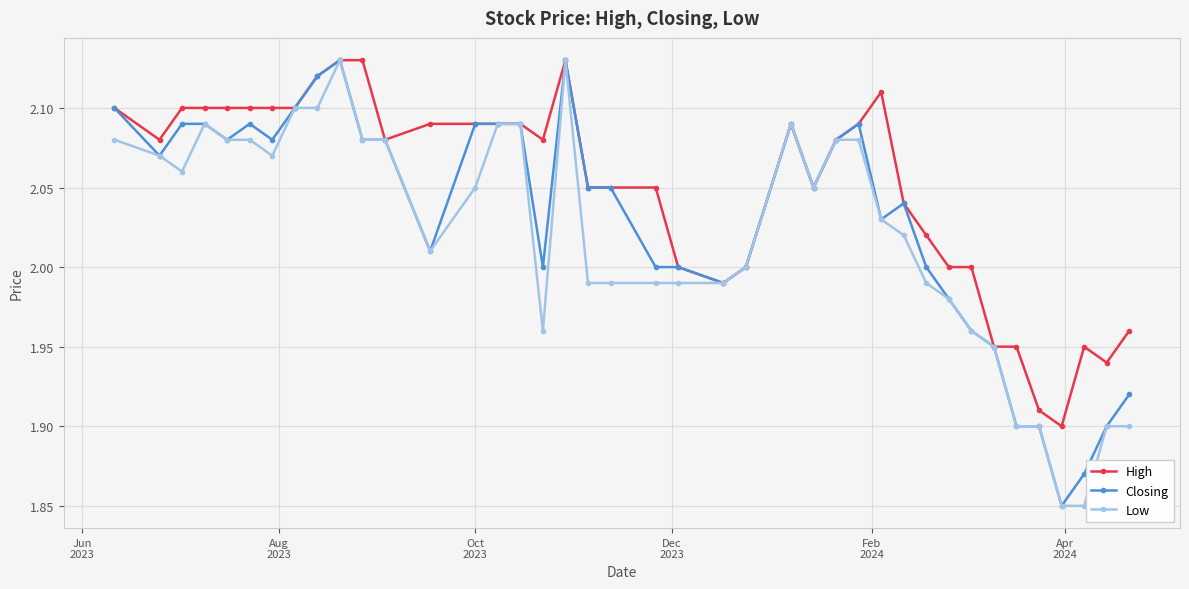

How many categories are shown in the chart?

40